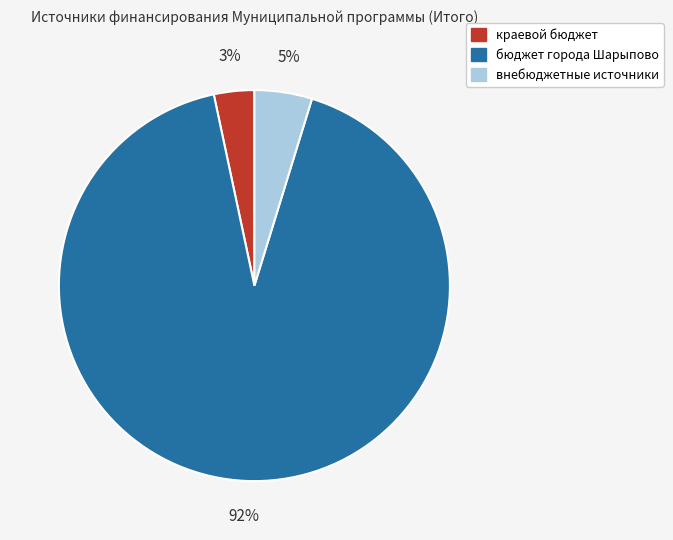

The бюджет города Шарыпово slice represents 92% of the pie. True or false?

True